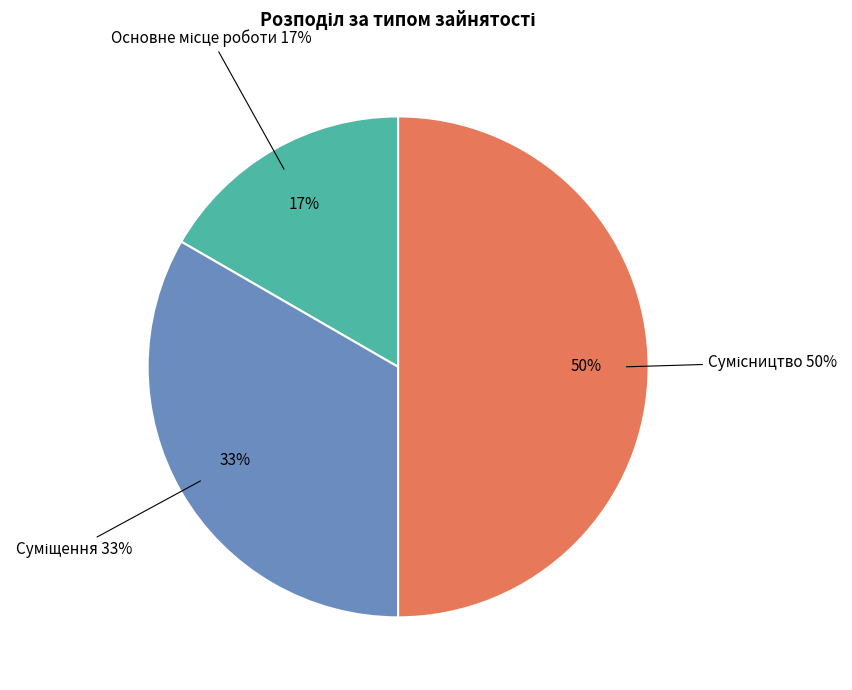

True or false: Основне місце роботи accounts for 27% of the total.

False